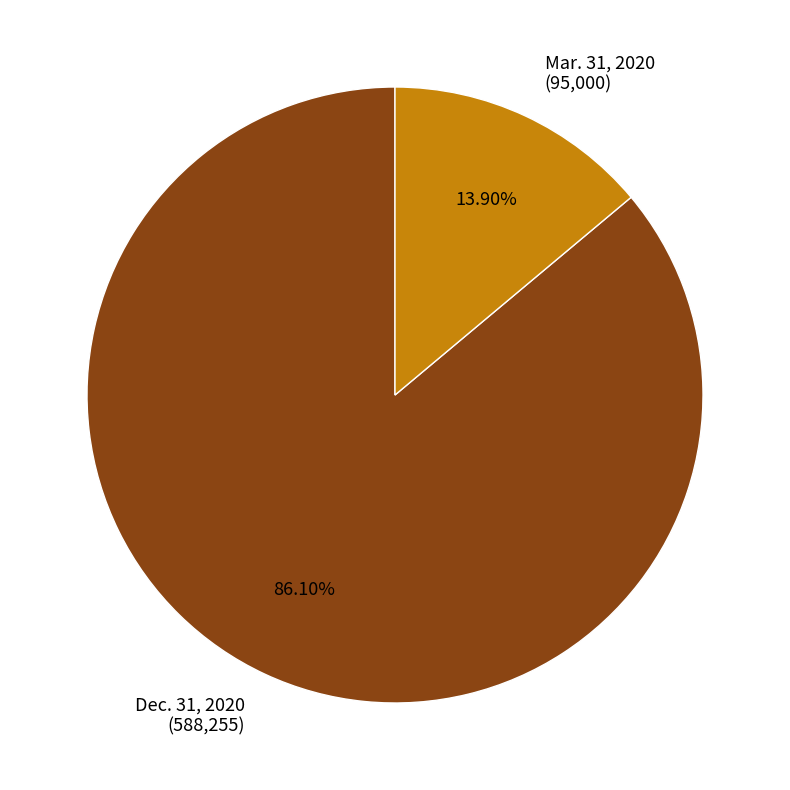

Which slice is the smallest?

Mar. 31, 2020